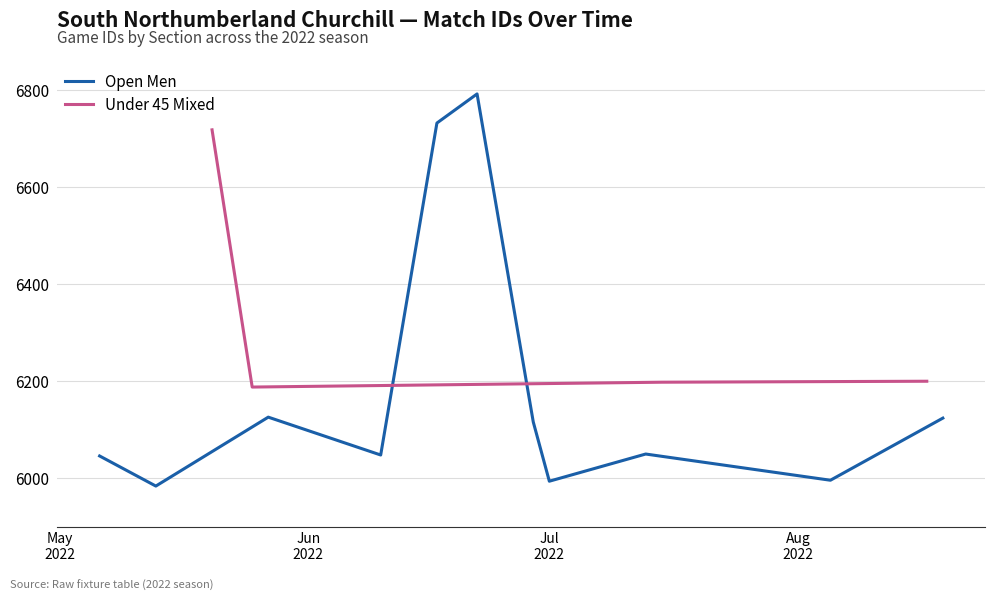

How many interior local valleys does the Under 45 Mixed series have?

1